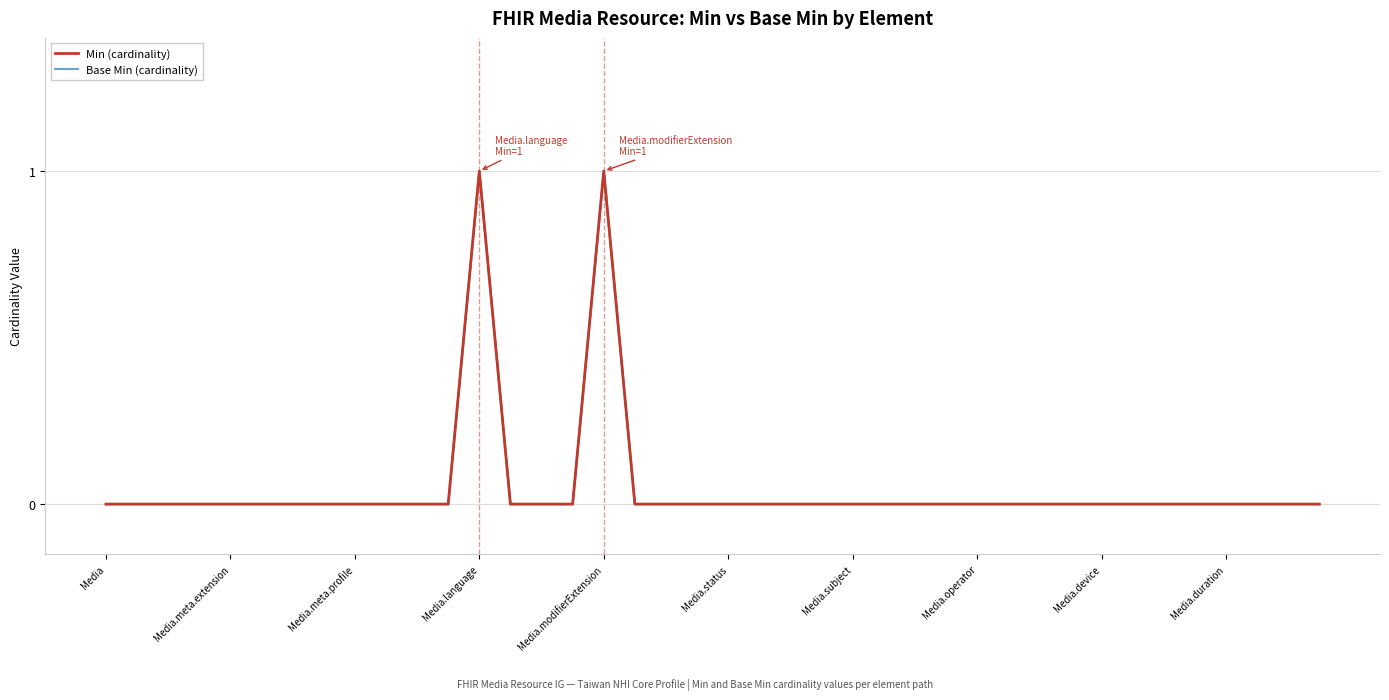

The value of Min (cardinality) at 33 is 0. True or false?

False